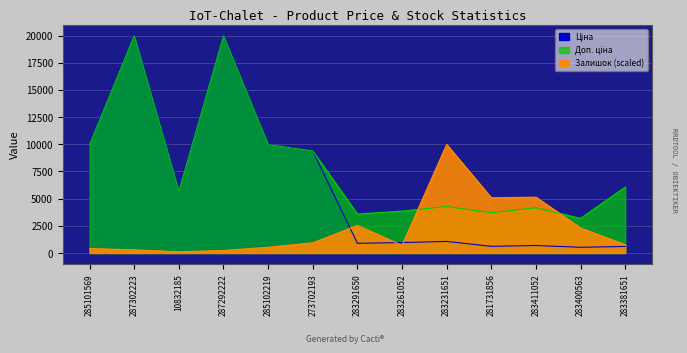

True or false: Ціна and Доп. ціна intersect in this chart.

False